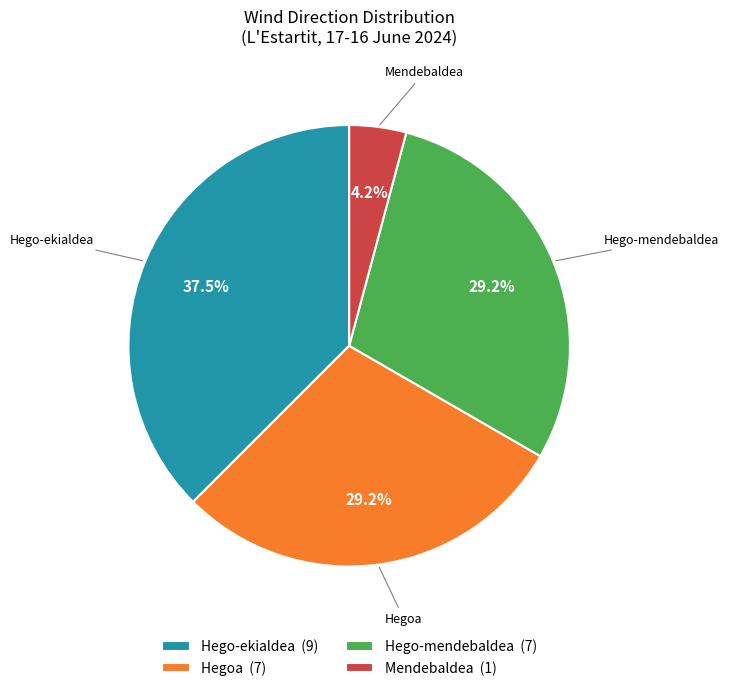

To the nearest percent, what is the difference between the Mendebaldea and Hego-ekialdea slice percentages?

33%